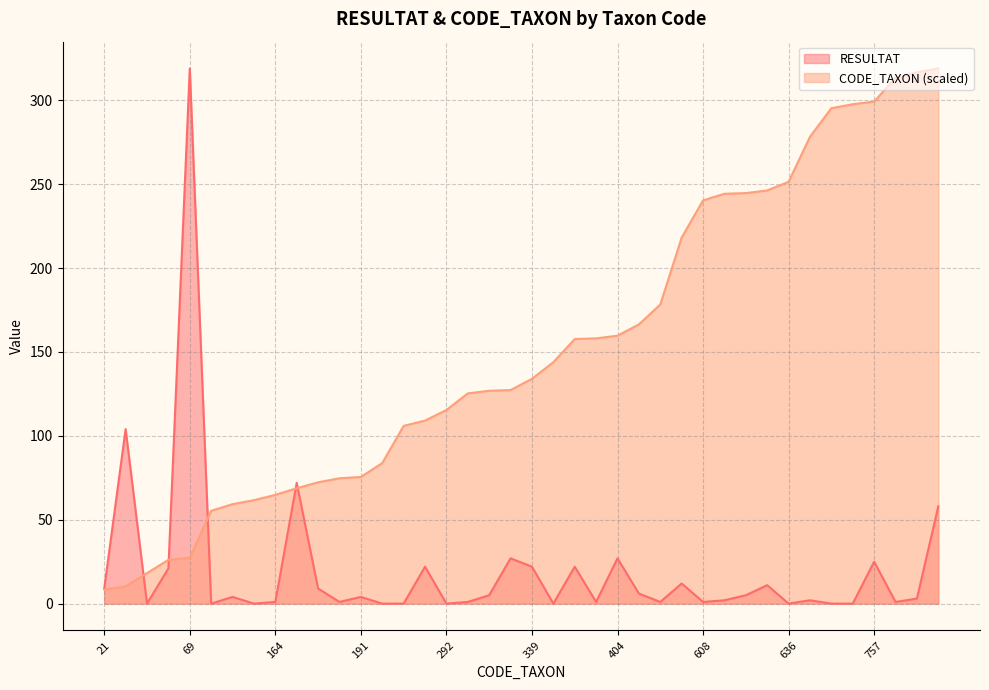

True or false: RESULTAT has more than 0 interior local peaks.

True